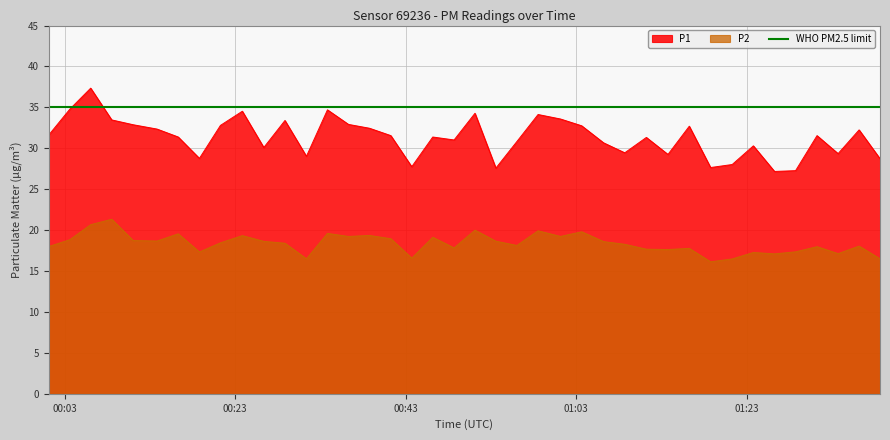

True or false: P2 and P1 intersect in this chart.

False